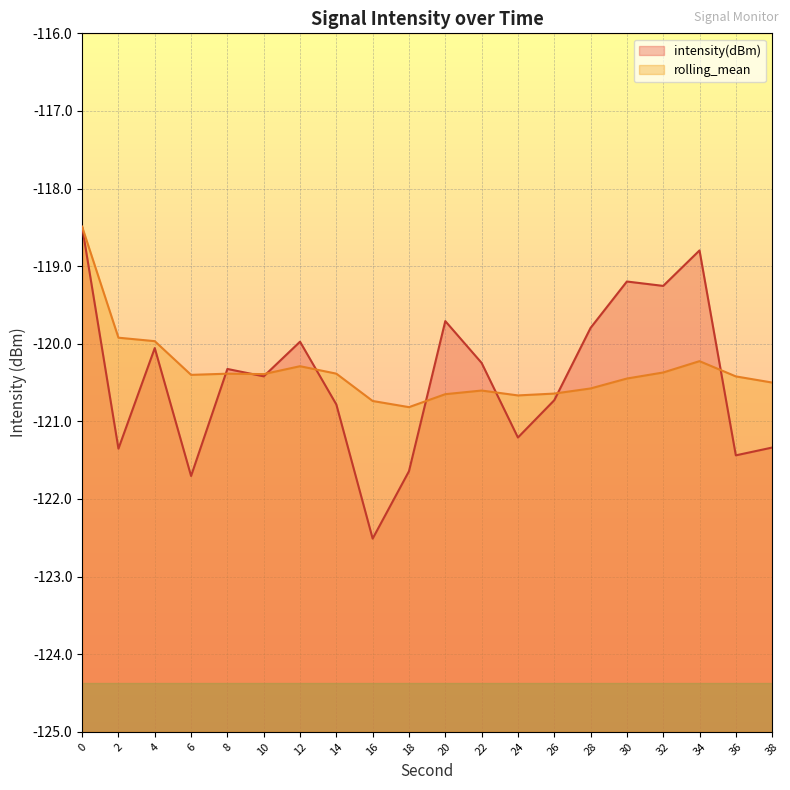

How many series are shown in this chart?

2